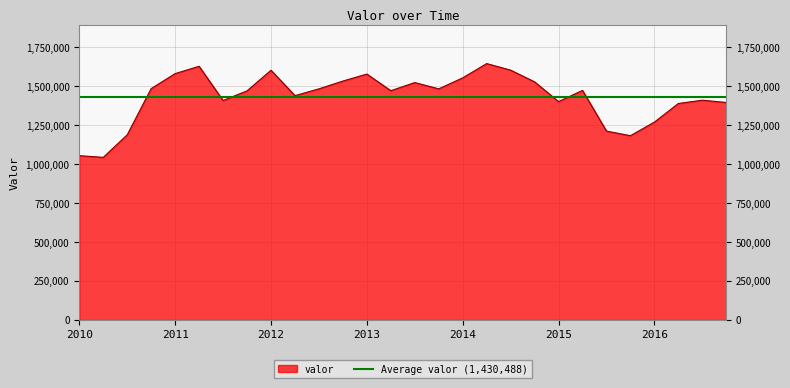

The value of valor at 2010 is 697452. True or false?

False